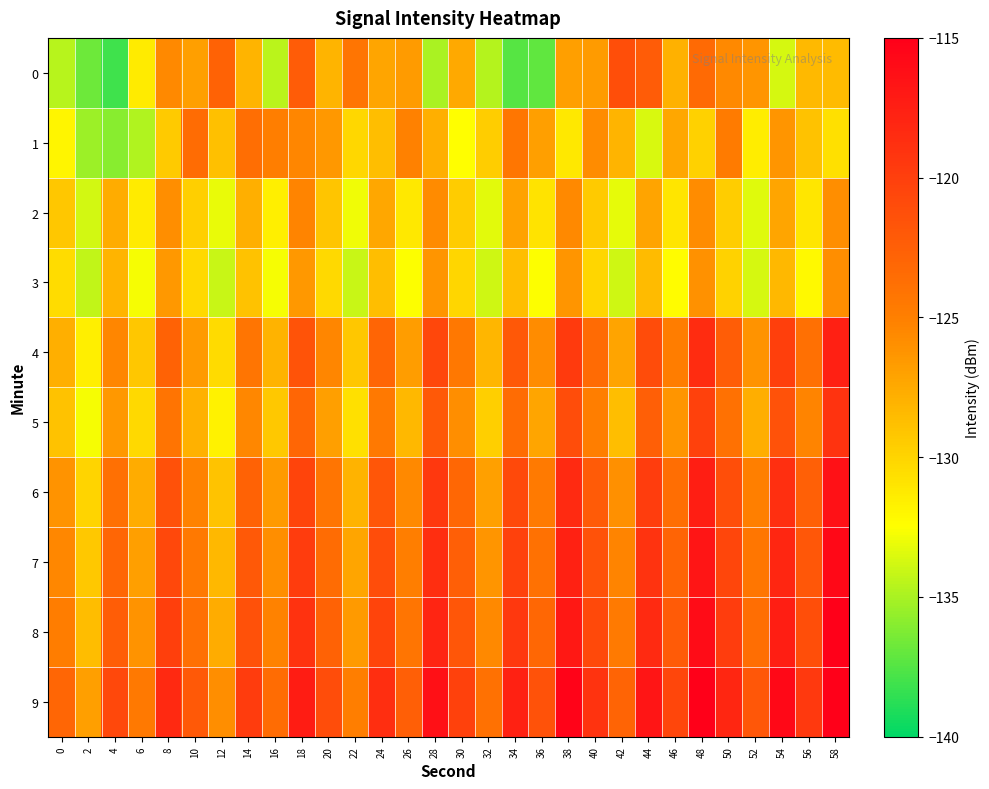

What is the total value across all series at 4?

-1271.6